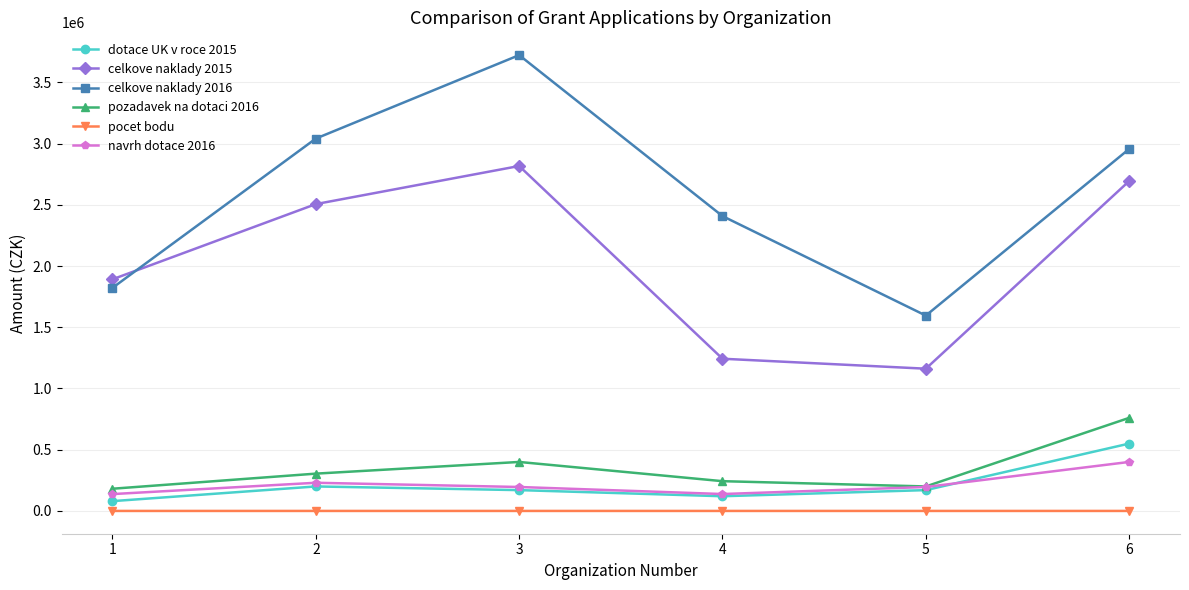

What is the total value across all series at 3?

7304987.0